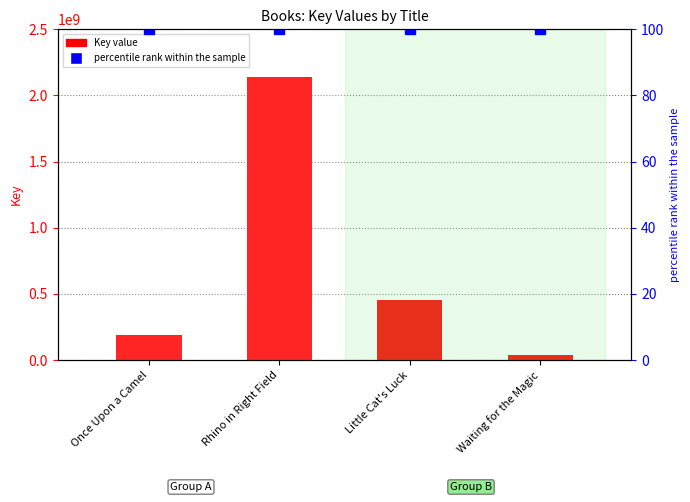

What position from the left is Waiting for the Magic?

4